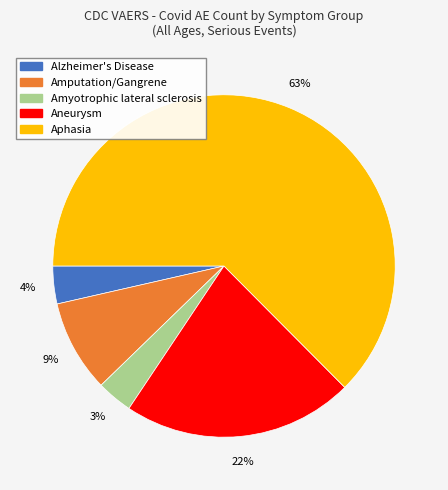

To the nearest percent, what is the difference between the largest and smallest slice percentages?

59%